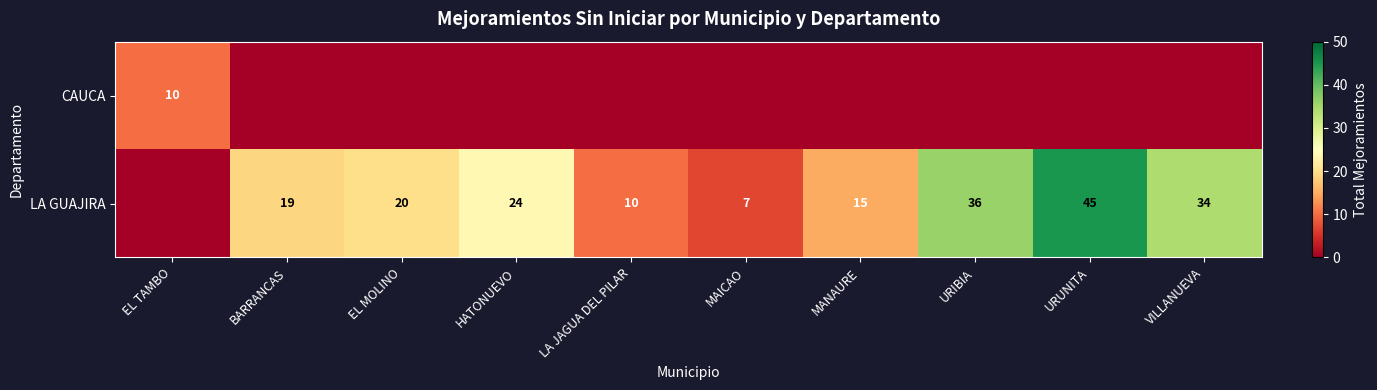

The value of LA GUAJIRA at BARRANCAS is 19. True or false?

True